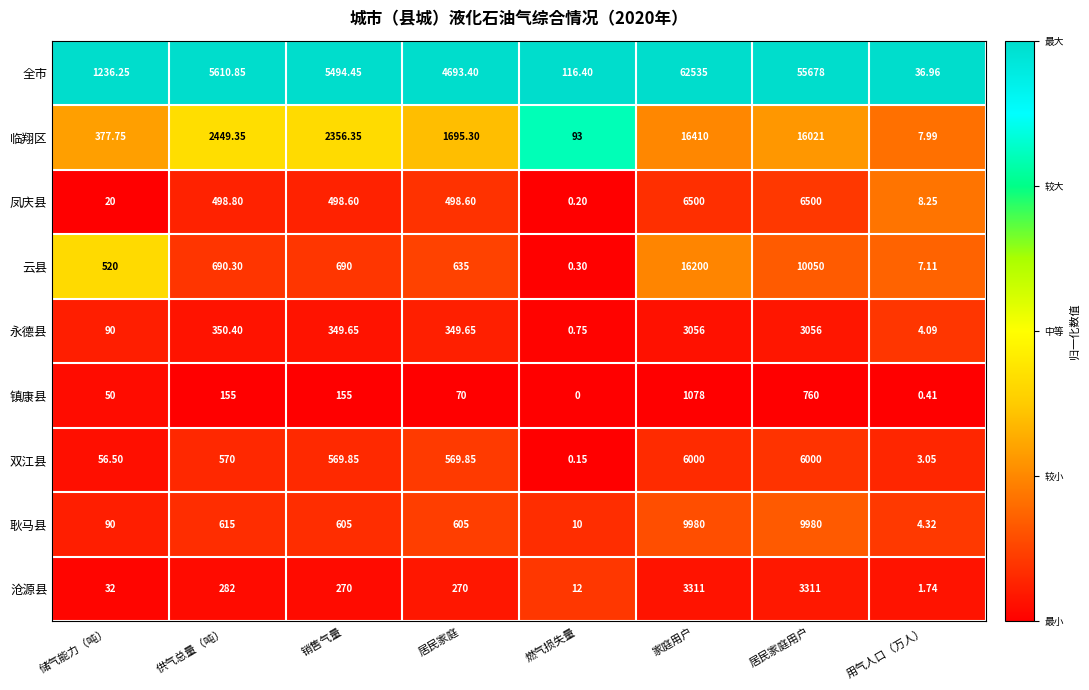

At which label is 全市 closest to 31285?

居民家庭用户